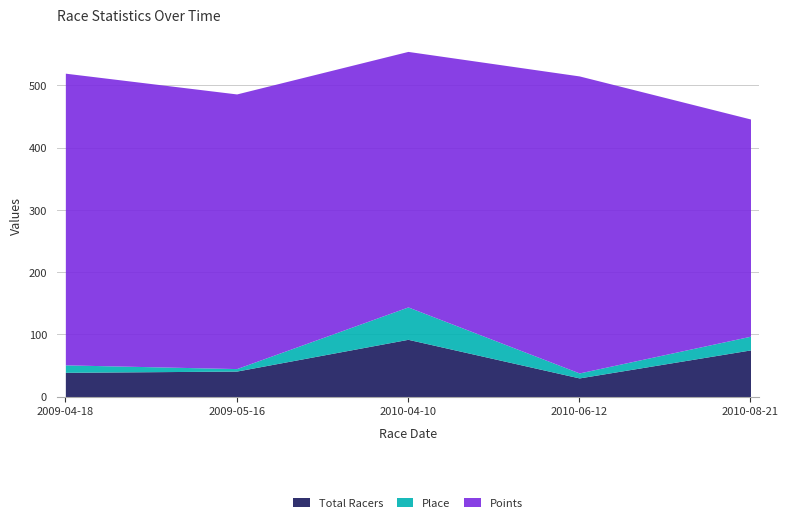

What is the difference between the maximum and minimum values in the Place series?

48.0